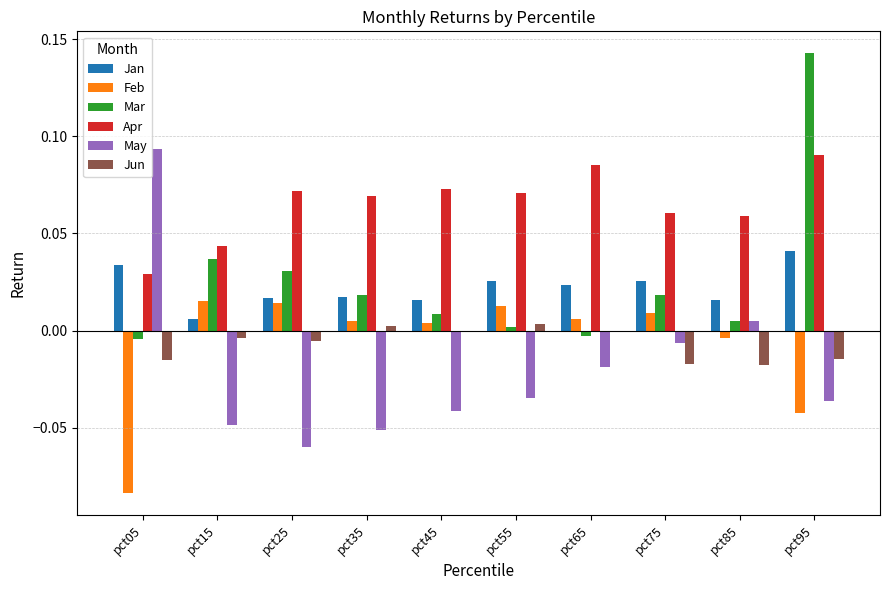

Which series has the largest range (max minus min)?

May